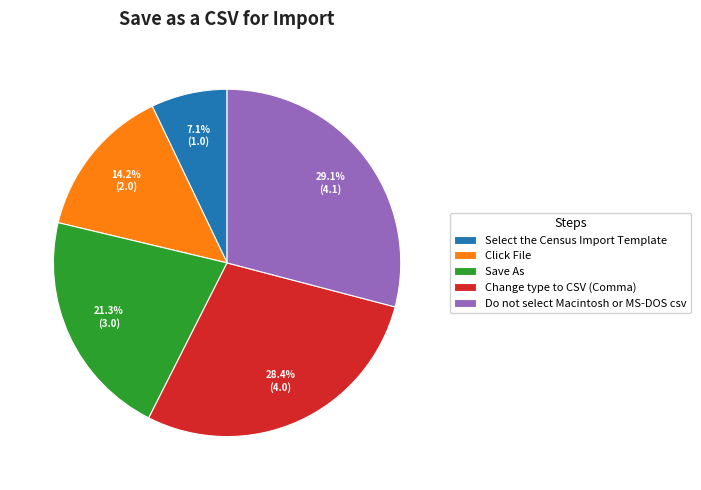

Does any single category account for the majority?

No